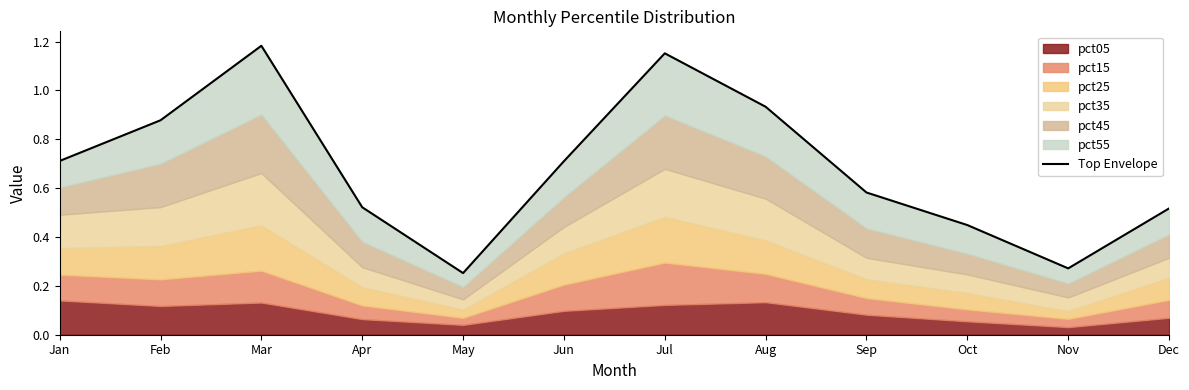

True or false: the data shows 0.4 at Oct.

True